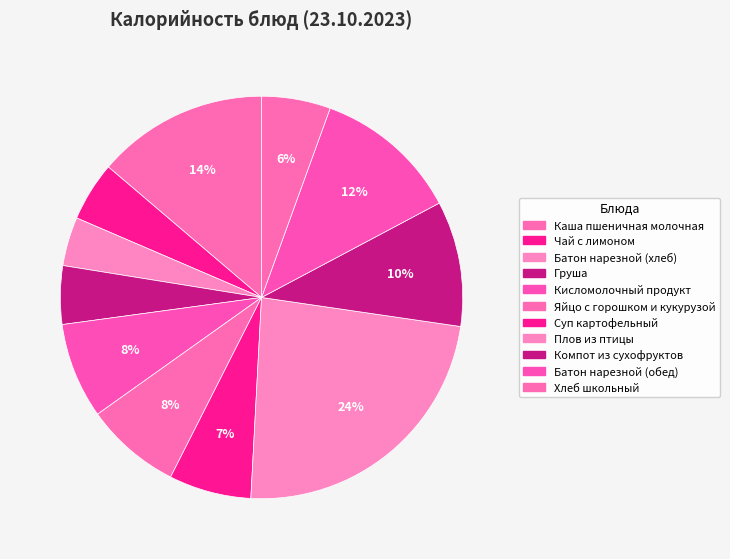

How many segments does this pie chart have?

11